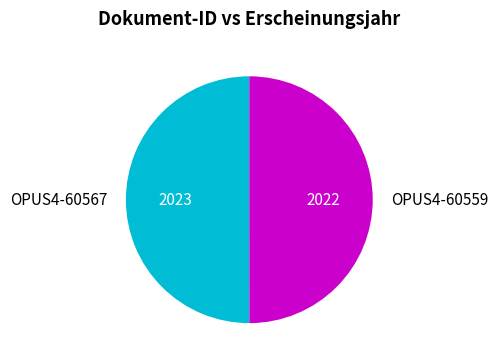

What is the ratio of the value at OPUS4-60559 to the value at OPUS4-60567?

1.0